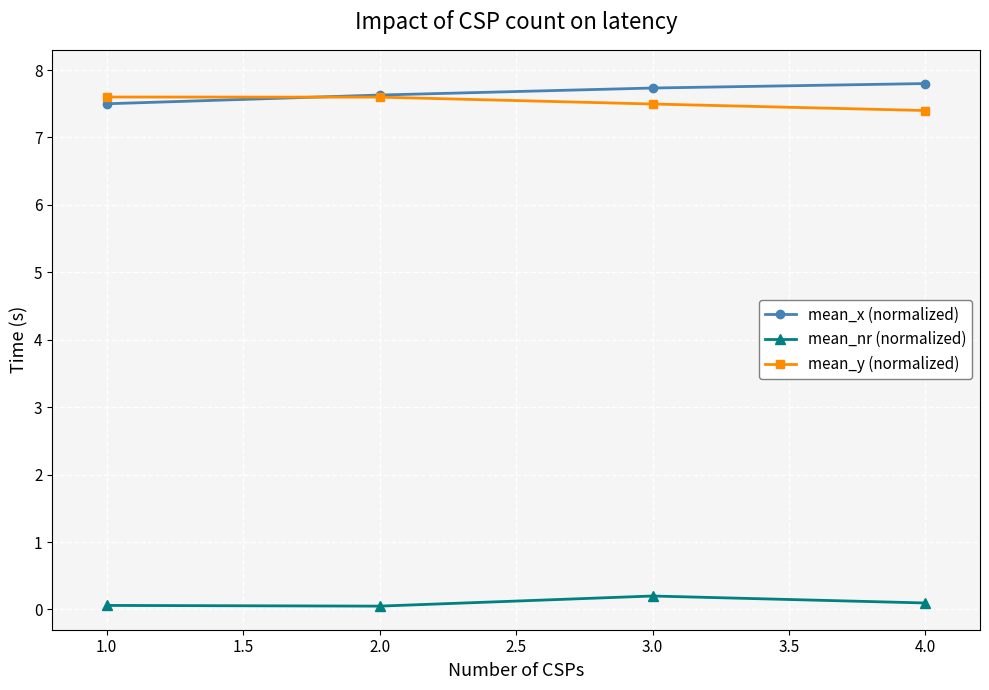

What is the value of the mean_x (normalized) point at the 4th from the left?

7.8